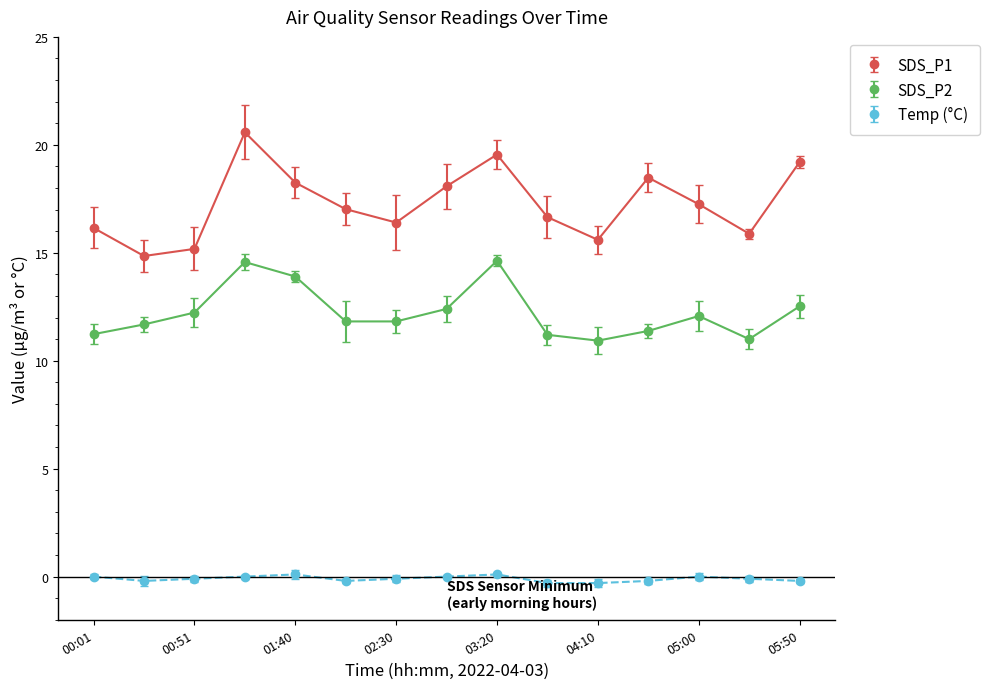

What are all the series names shown in the legend?

SDS_P1, SDS_P2, Temp (°C)